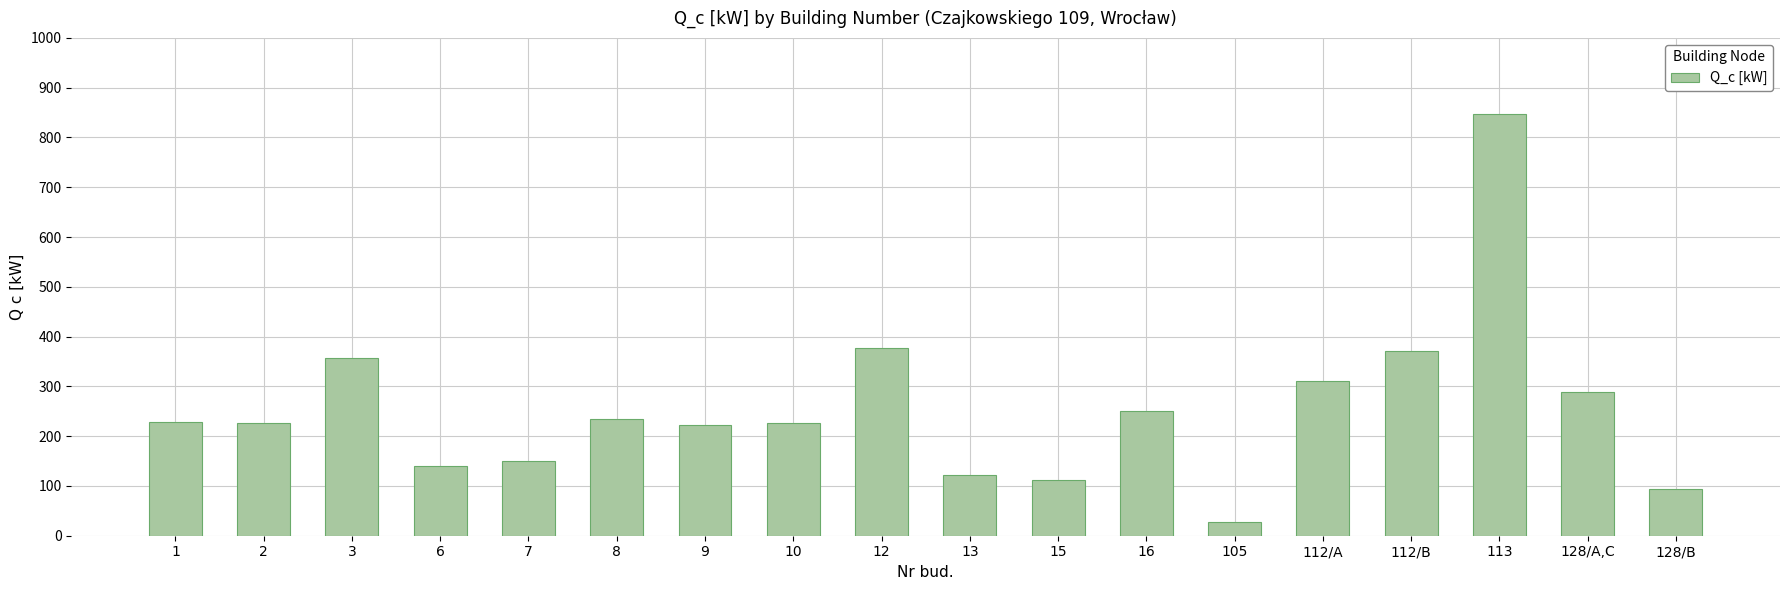

What is the average value?

254.8